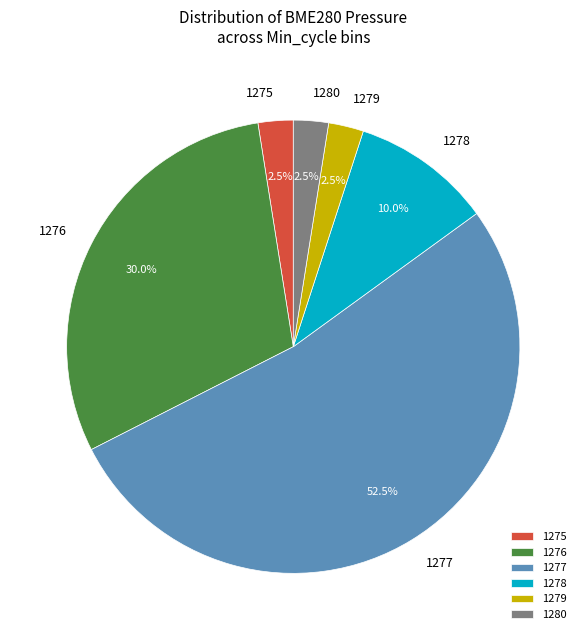

The 1278 slice represents 19% of the pie. True or false?

False